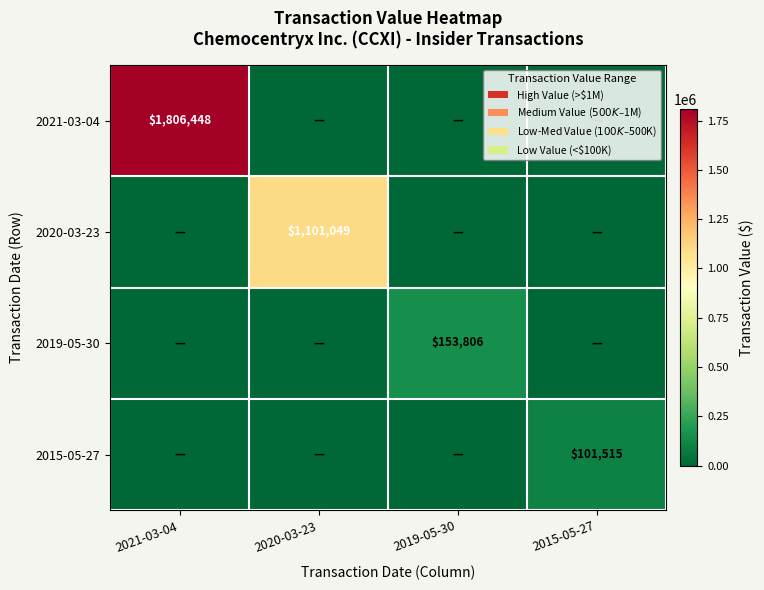

At how many categories does at least one series exceed 92187?

4